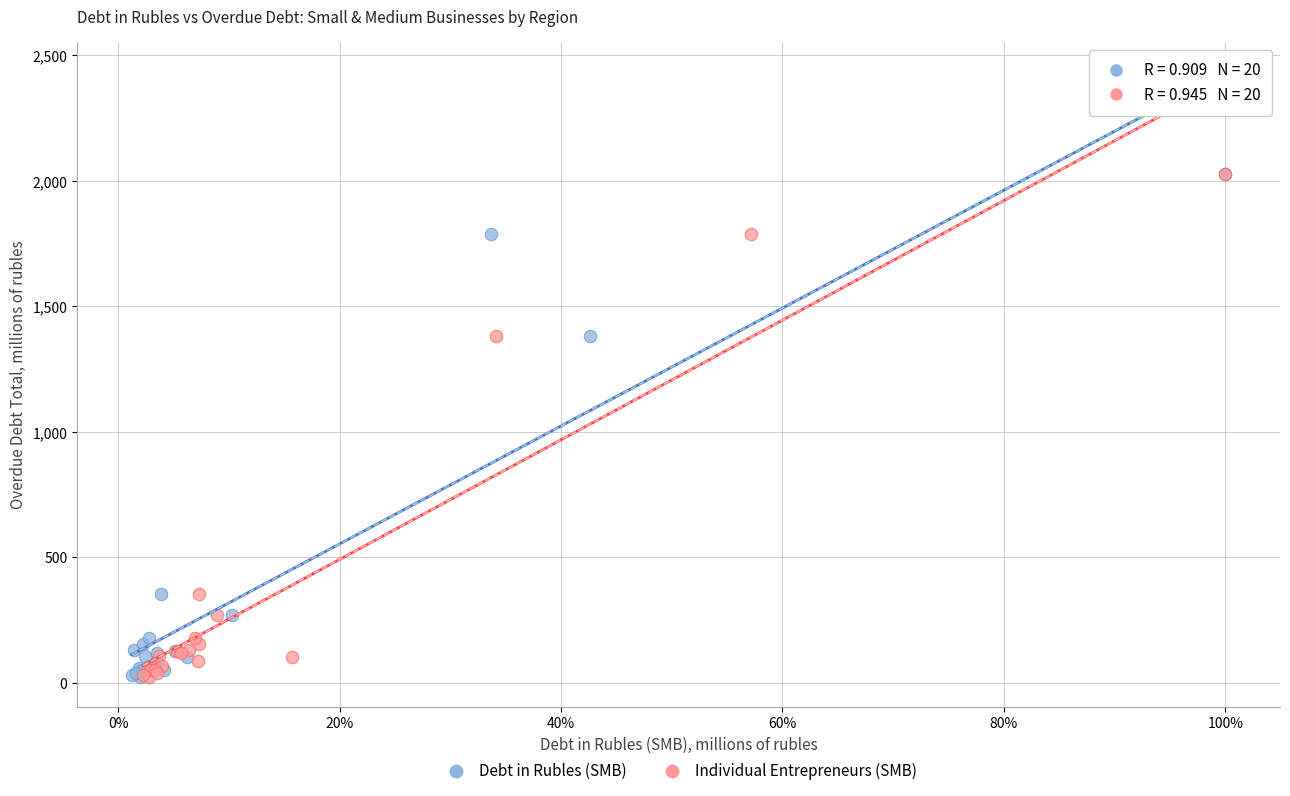

What are all the series names shown in the legend?

Debt in Rubles (SMB), Individual Entrepreneurs (SMB)